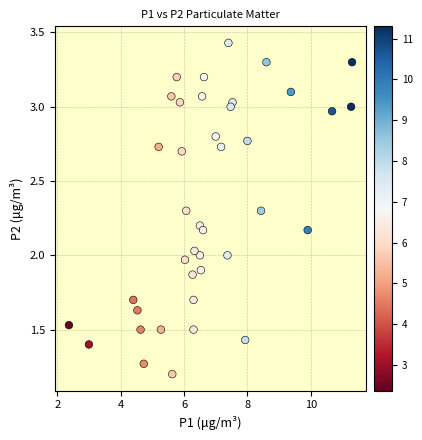

What is the range of X values (max minus min)?

8.9